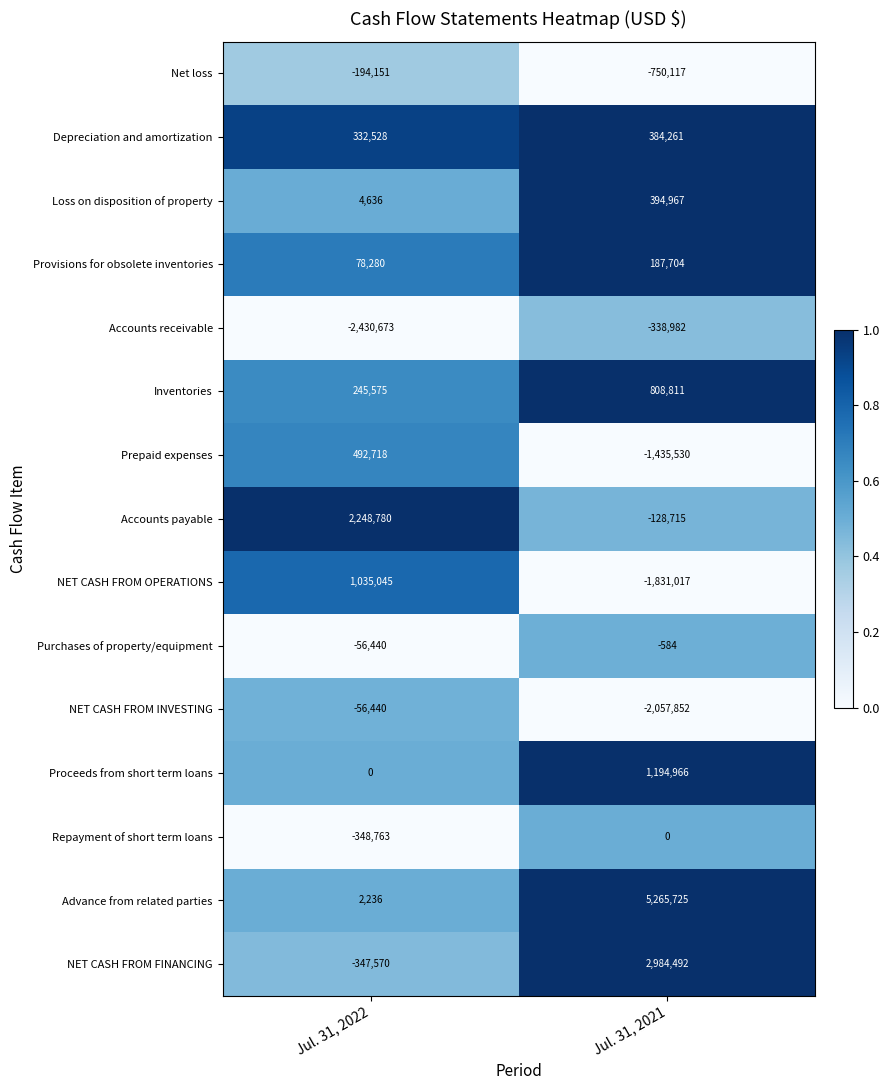

What is the sum of the Accounts payable values at Jul. 31, 2021 and Jul. 31, 2022?

2120065